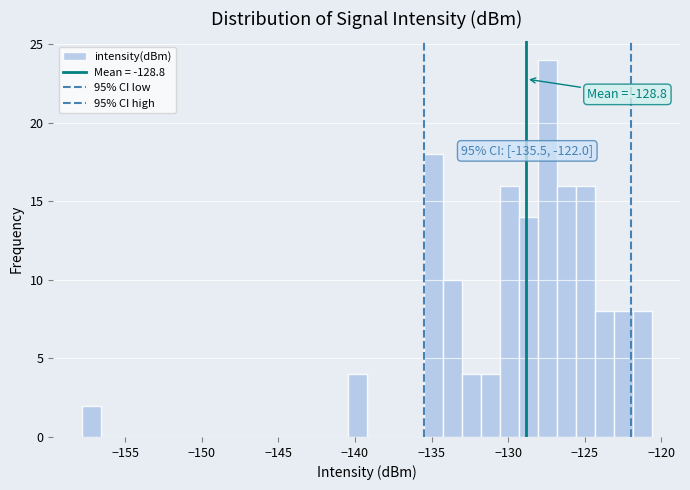

Around what value on the x-axis is the tallest bar? Give the approximate position of its centre, as read against the axis.

-127.5